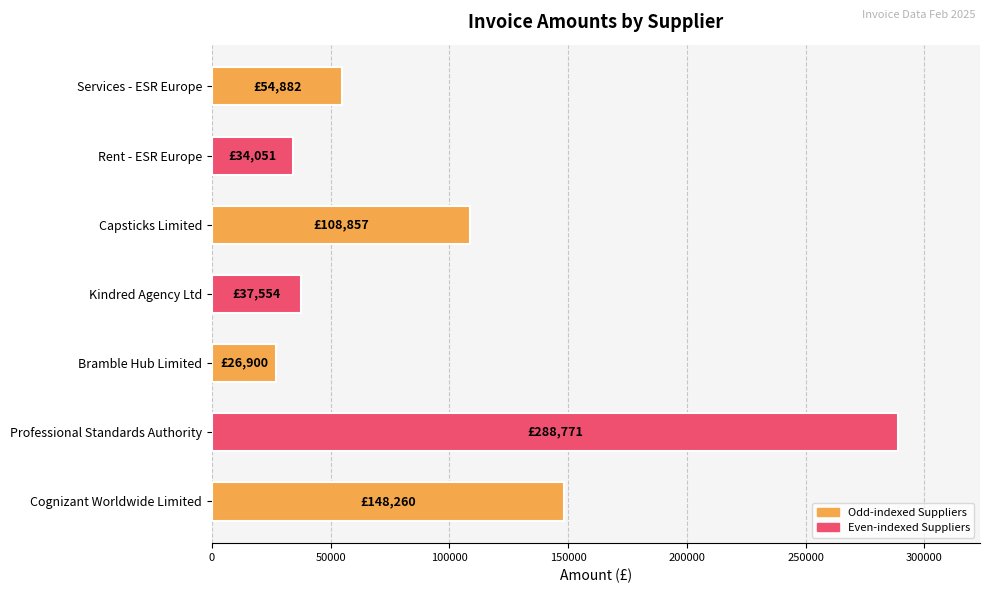

Reading bottom to top, extract all data points from this chart.

Cognizant Worldwide Limited=148260.0	Professional Standards Authority=288771.0	Bramble Hub Limited=26900.1	Kindred Agency Ltd=37553.6	Capsticks Limited=108856.9	Rent - ESR Europe=34051.4	Services - ESR Europe=54881.9